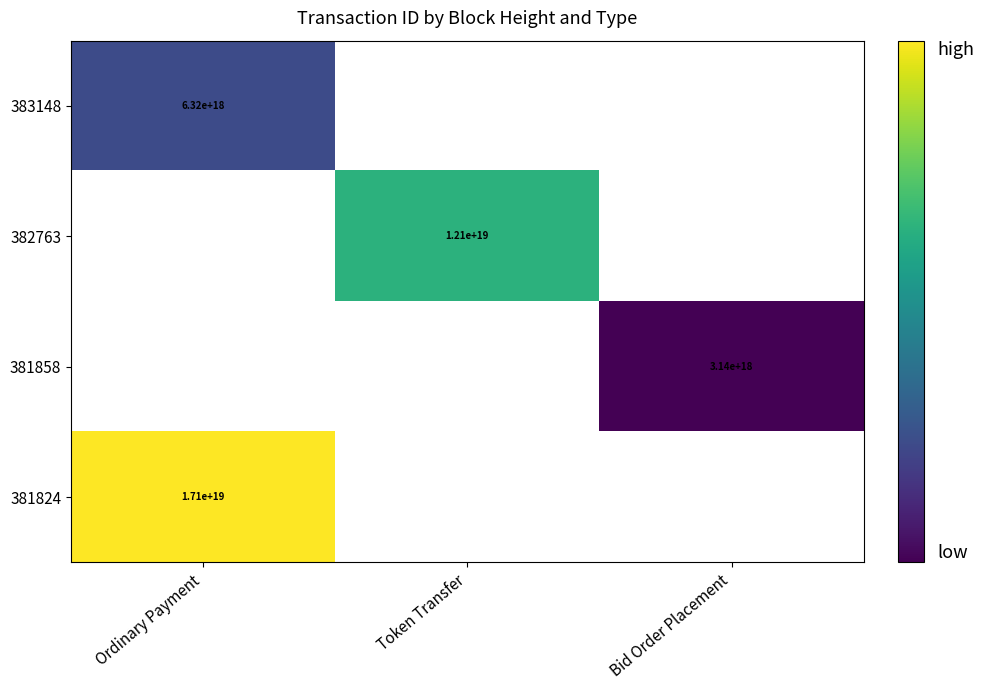

The 382763 series shows 8123069713933789184 at Token Transfer. True or false?

False